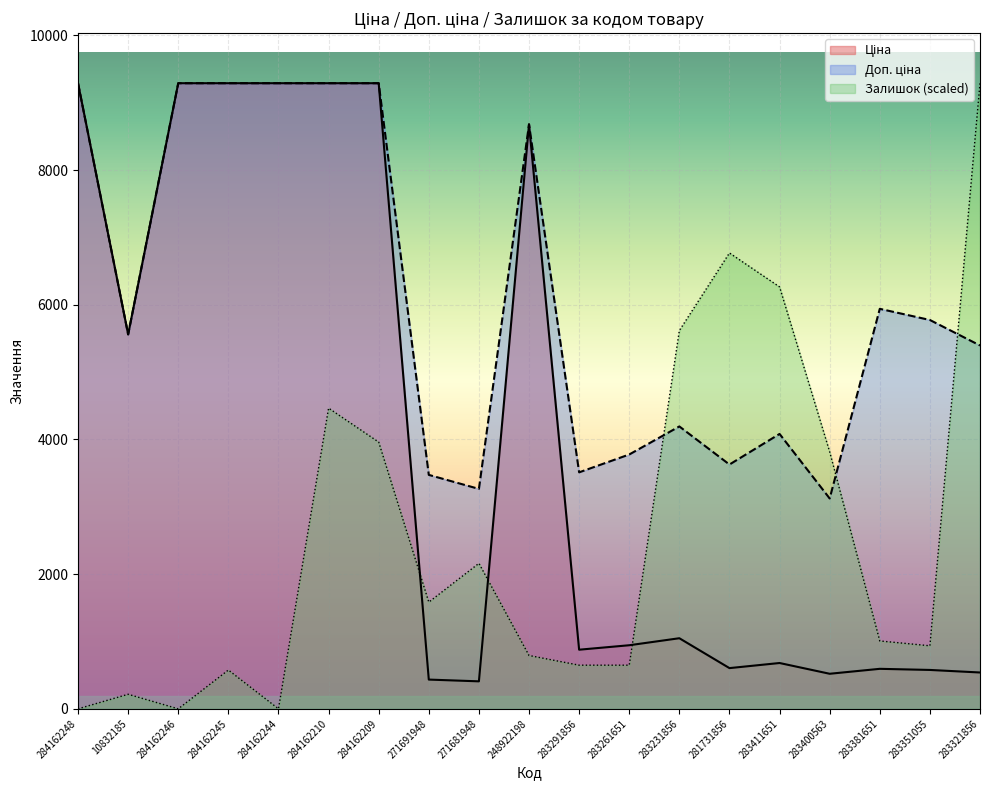

How many lines are shown in the chart?

3